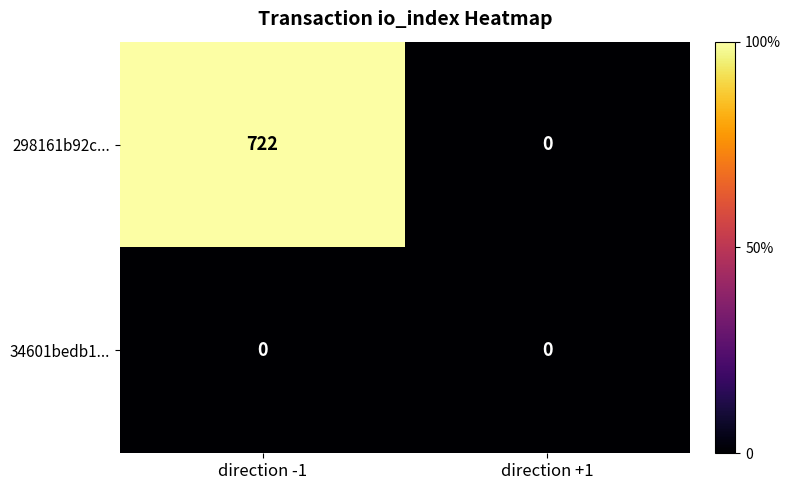

Which series has the widest spread of values?

298161b92c...